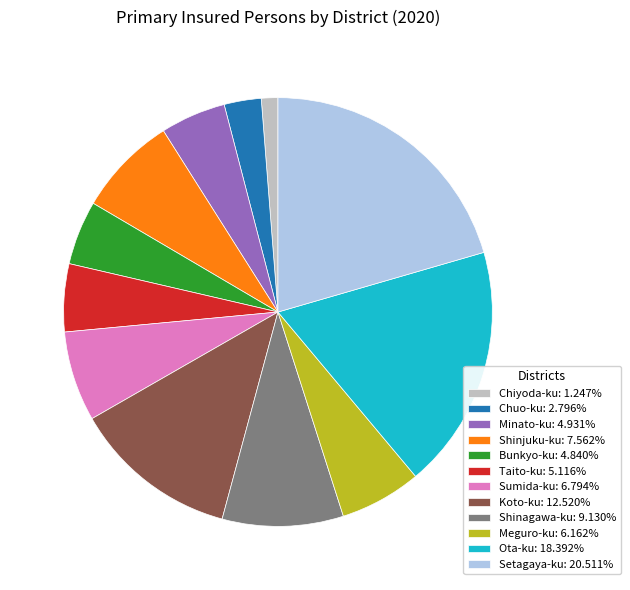

Which slice is the smallest?

Chiyoda-ku